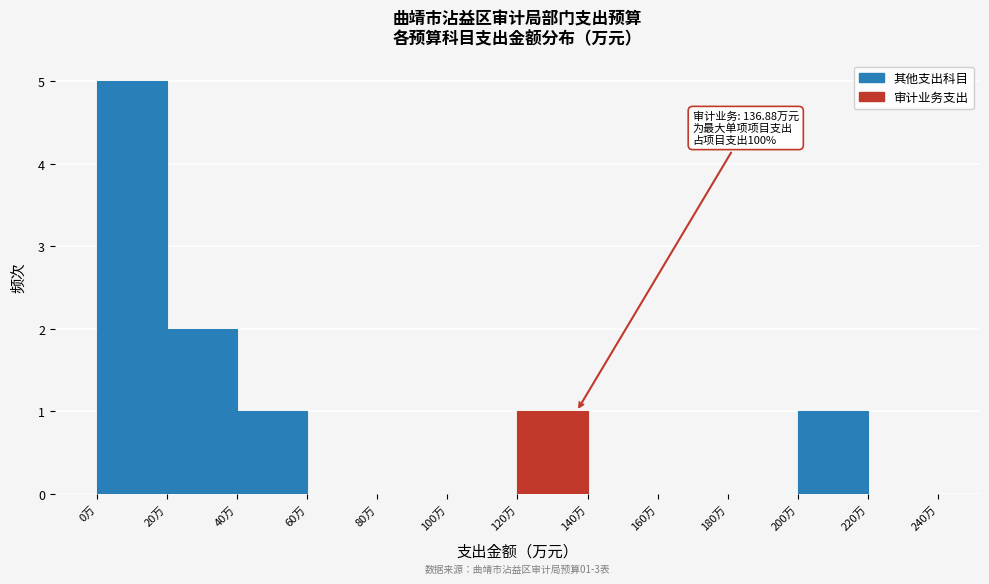

Over which range of the x-axis is the bar tallest?

0 to 20